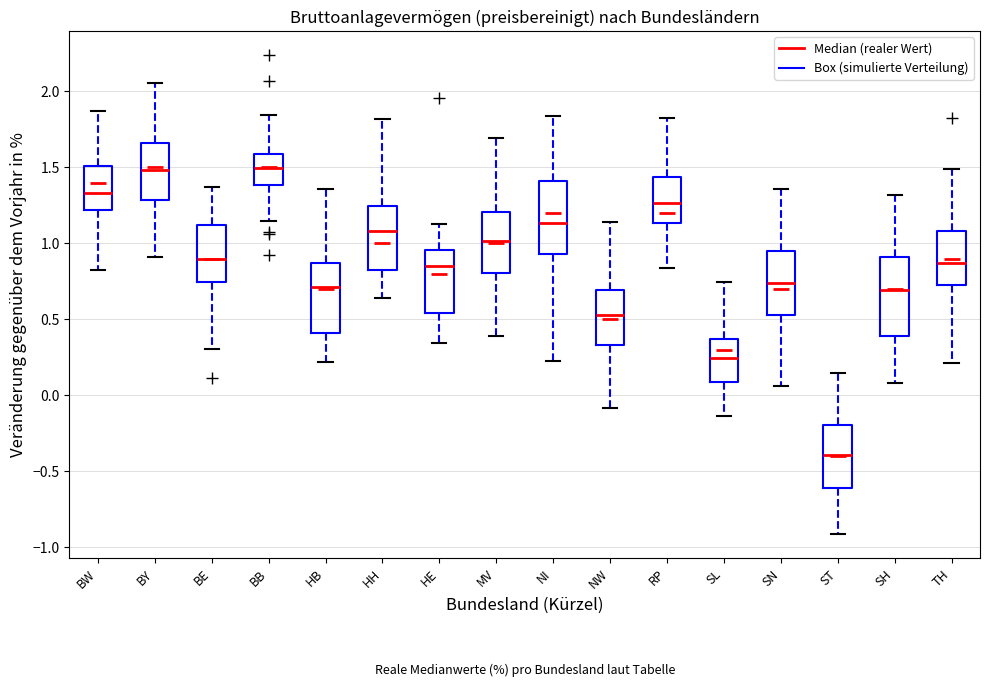

Reading left to right, read every box against the y-axis: the position of its median line, the range the box covers, and the ends of its whiskers. The values are not printed on the chart, so give them approximately, as read against the axis.

BW: median 1.35, box 1.20 to 1.50, whiskers 0.85 to 1.85
BY: median 1.50, box 1.30 to 1.65, whiskers 0.90 to 2.05
BE: median 0.90, box 0.75 to 1.10, whiskers 0.30 to 1.35
BB: median 1.50, box 1.40 to 1.60, whiskers 1.15 to 1.85
HB: median 0.70, box 0.40 to 0.85, whiskers 0.20 to 1.35
HH: median 1.10, box 0.85 to 1.25, whiskers 0.65 to 1.80
HE: median 0.85, box 0.55 to 0.95, whiskers 0.35 to 1.10
MV: median 1.00, box 0.80 to 1.20, whiskers 0.40 to 1.70
NI: median 1.15, box 0.95 to 1.40, whiskers 0.25 to 1.85
NW: median 0.55, box 0.35 to 0.70, whiskers -0.10 to 1.15
RP: median 1.25, box 1.15 to 1.45, whiskers 0.85 to 1.85
SL: median 0.25, box 0.10 to 0.35, whiskers -0.15 to 0.75
SN: median 0.75, box 0.55 to 0.95, whiskers 0.05 to 1.35
ST: median -0.40, box -0.60 to -0.20, whiskers -0.90 to 0.15
SH: median 0.70, box 0.40 to 0.90, whiskers 0.10 to 1.30
TH: median 0.85, box 0.75 to 1.10, whiskers 0.20 to 1.50